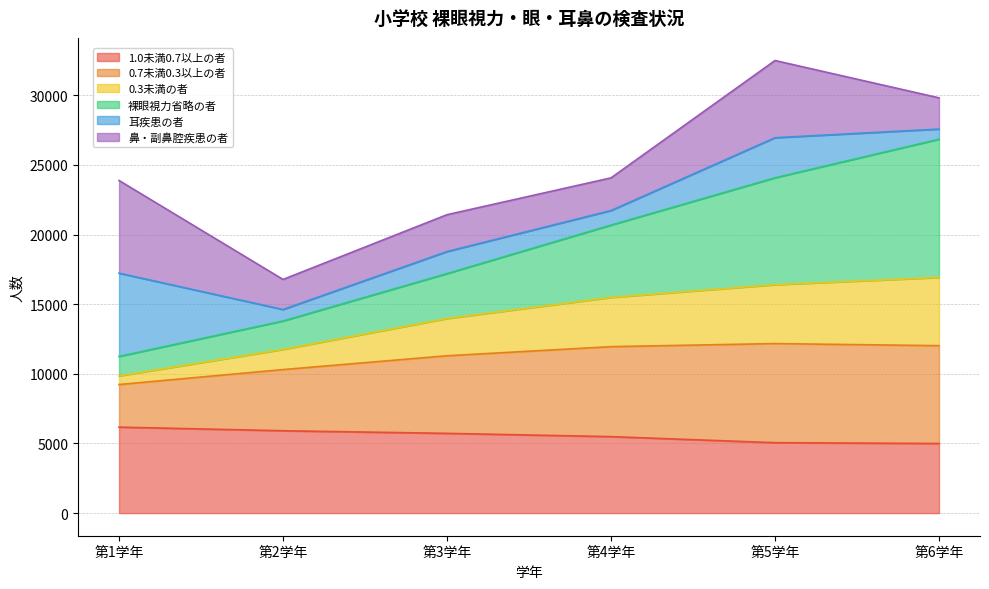

What is the approximate value of 1.0未満0.7以上の者 at 第2学年, to the nearest 100?

5900